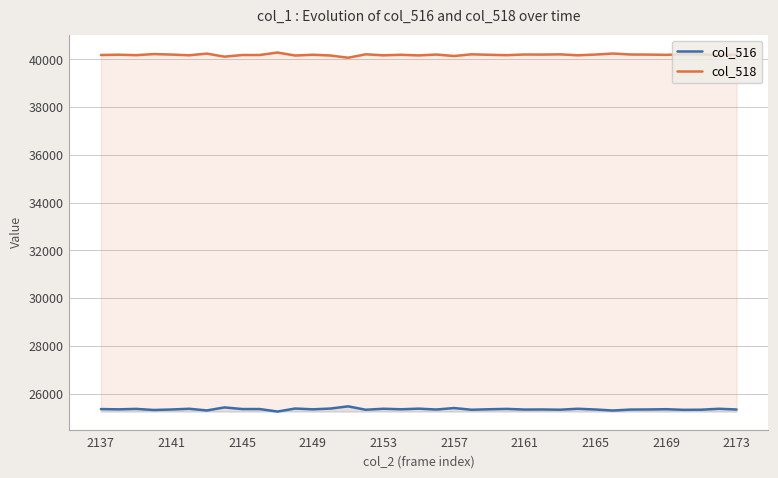

List the series in order of their overall mean, highest first.

col_518, col_516